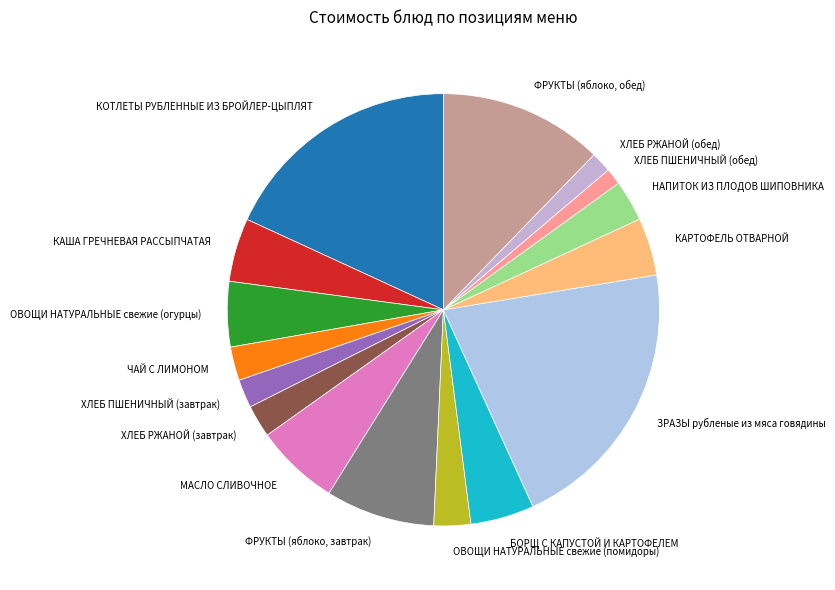

Is ХЛЕБ ПШЕНИЧНЫЙ (завтрак) the majority of the pie?

No